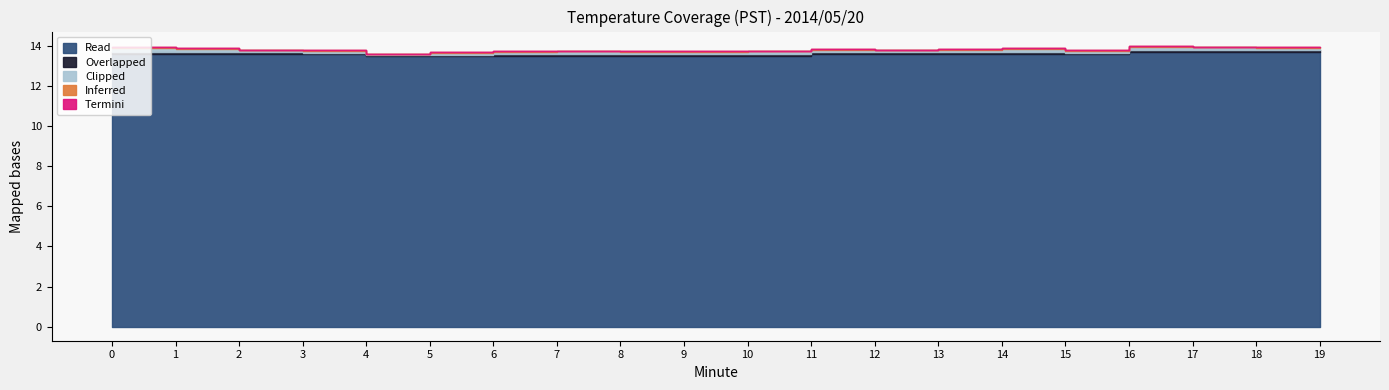

True or false: Read and Overlapped cross at least once.

False